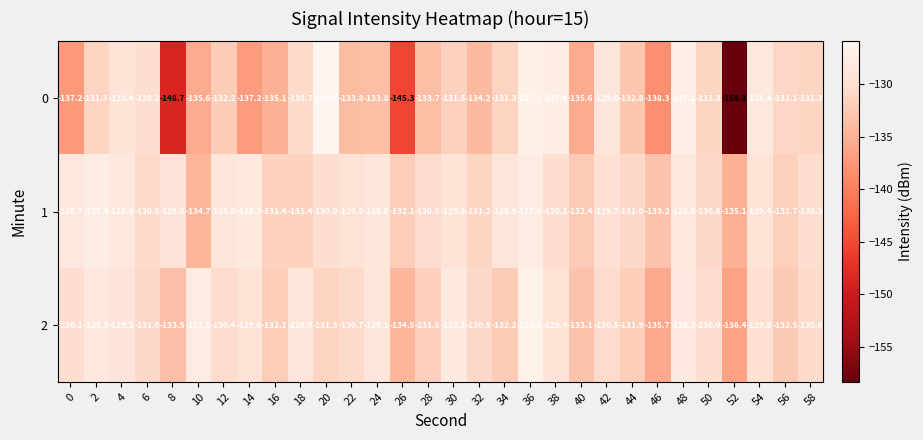

What is the approximate value of 2 at 56?

-132.5